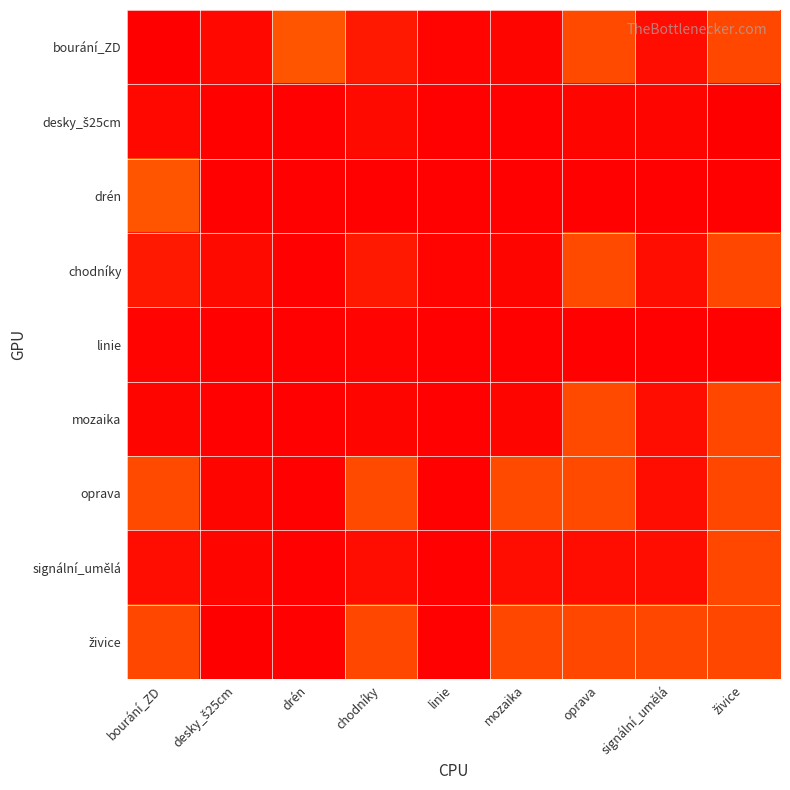

At which category does the chart reach its minimum across all series?

živice